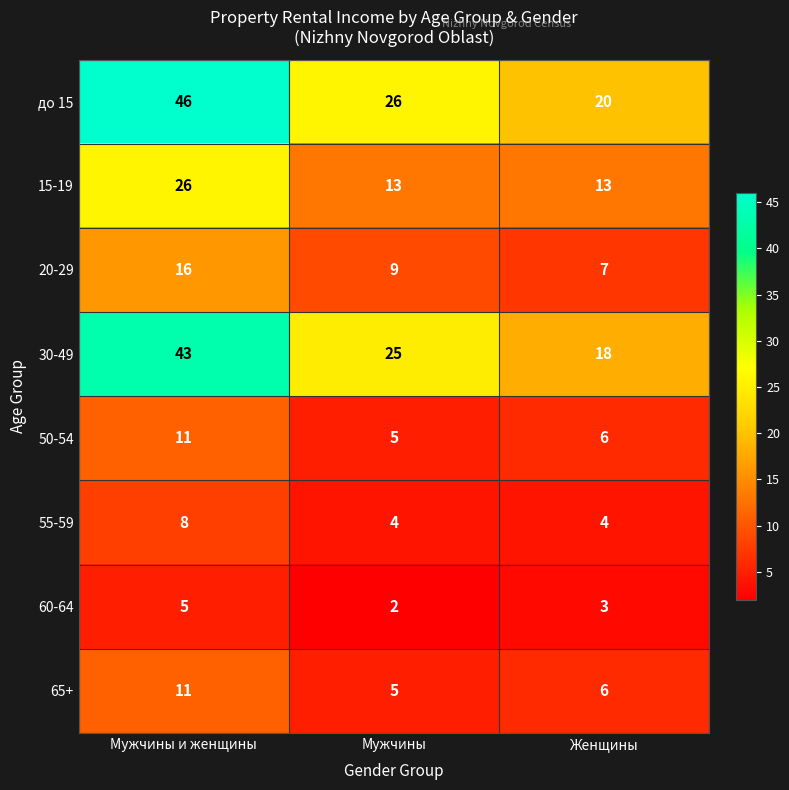

Reading left to right, transcribe all the data shown in this chart.

до 15: 46	26	20
15-19: 26	13	13
20-29: 16	9	7
30-49: 43	25	18
50-54: 11	5	6
55-59: 8	4	4
60-64: 5	2	3
65+: 11	5	6